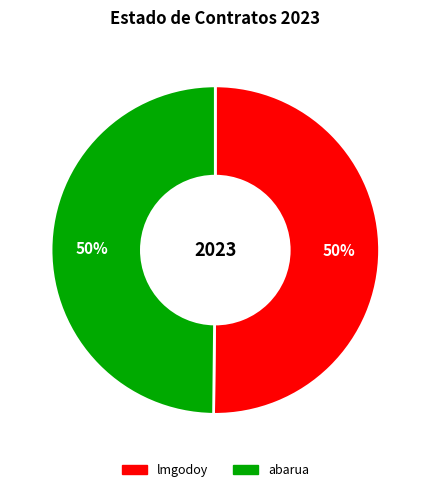

To the nearest percent, what is the average slice percentage?

50%